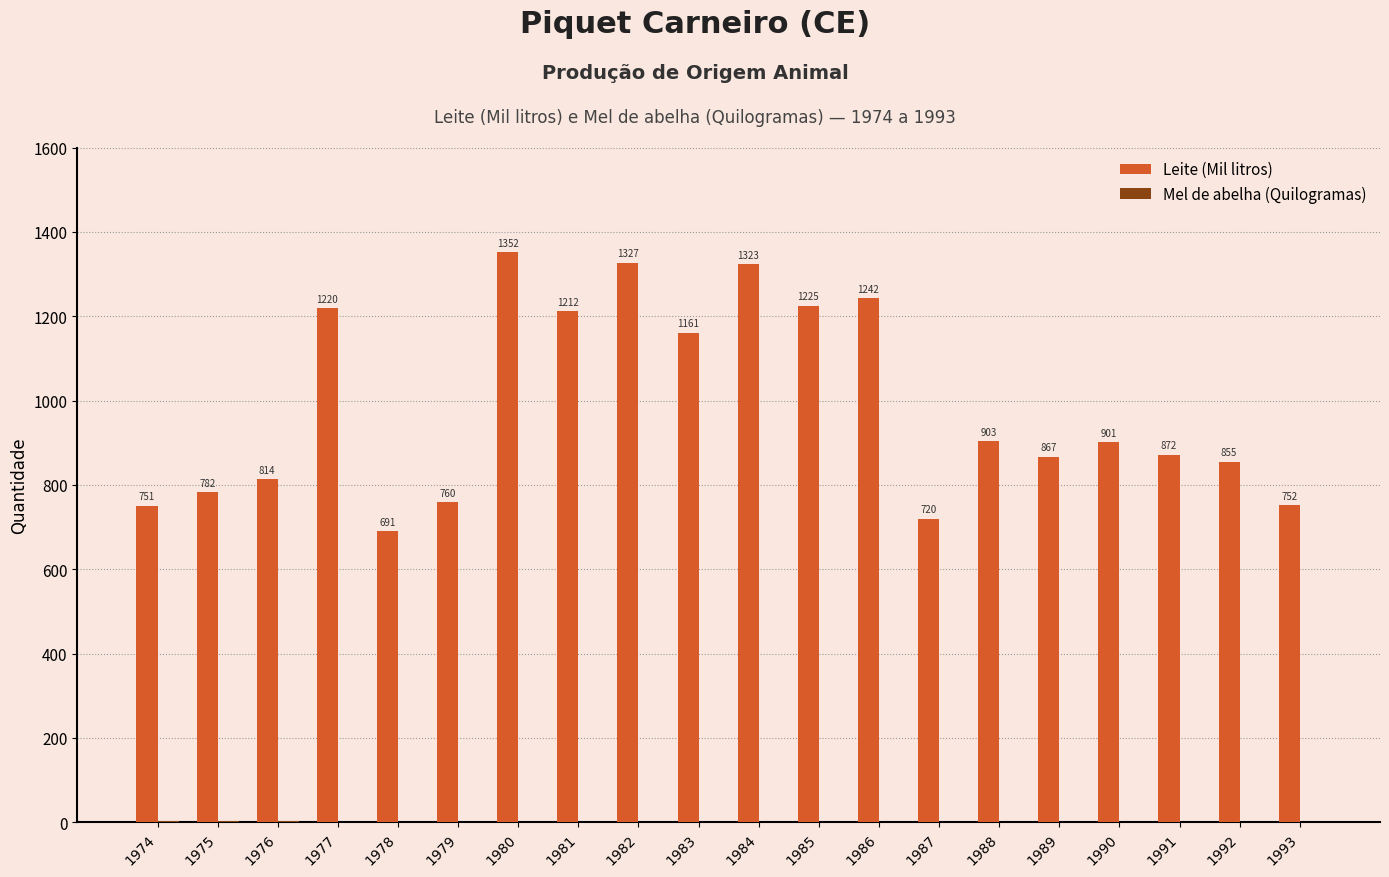

True or false: Leite (Mil litros) has a value of 782 at 1975.

True